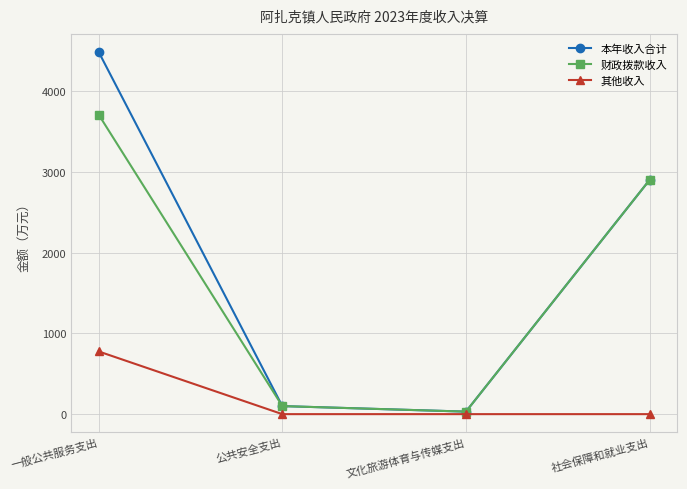

What is the total value across all series at 公共安全支出?

199.5